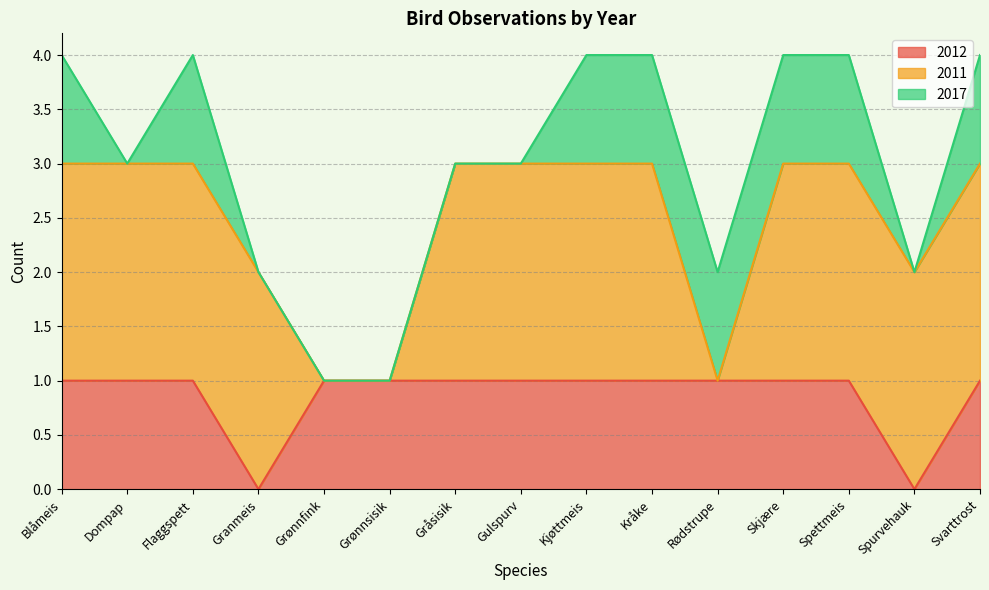

What are all the series names shown in the legend?

2012, 2011, 2017